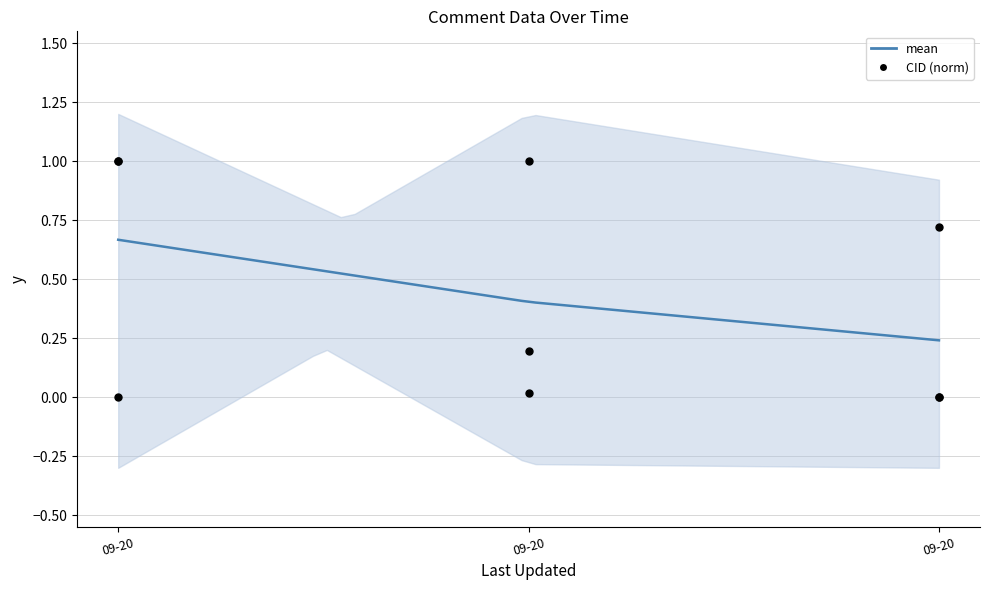

Which series reaches the minimum Y coordinate?

CID